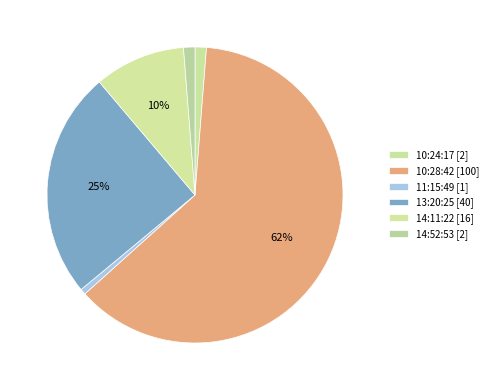

What is the change in value from 10:28:42 to 13:20:25?

-60